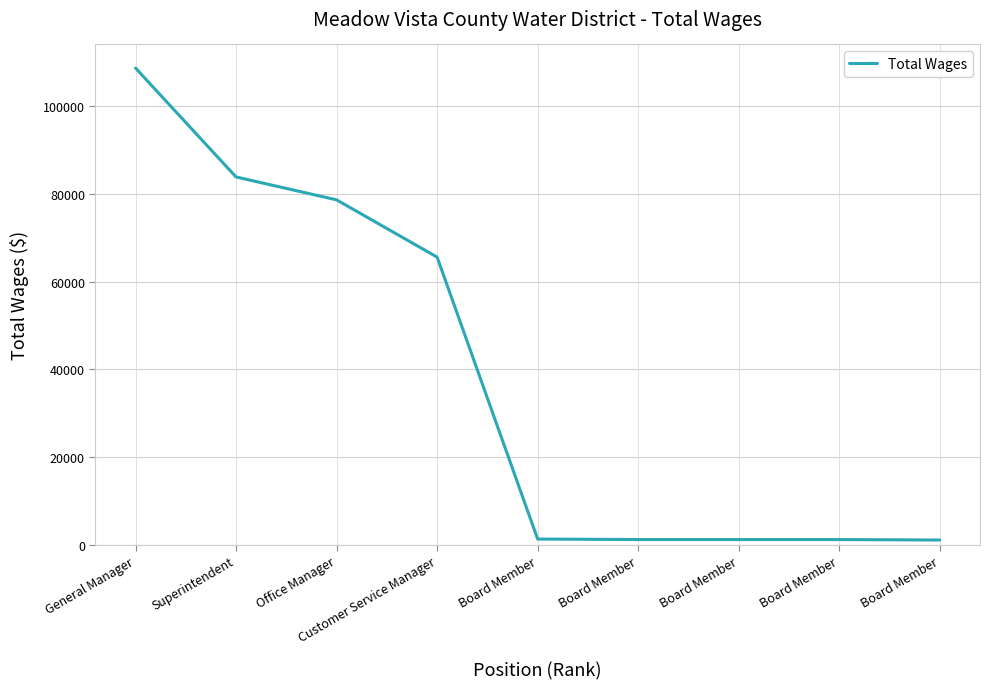

Reading left to right, what are all the values shown in this chart?

108657	83834	78616	65567	1314	1204	1204	1204	1095